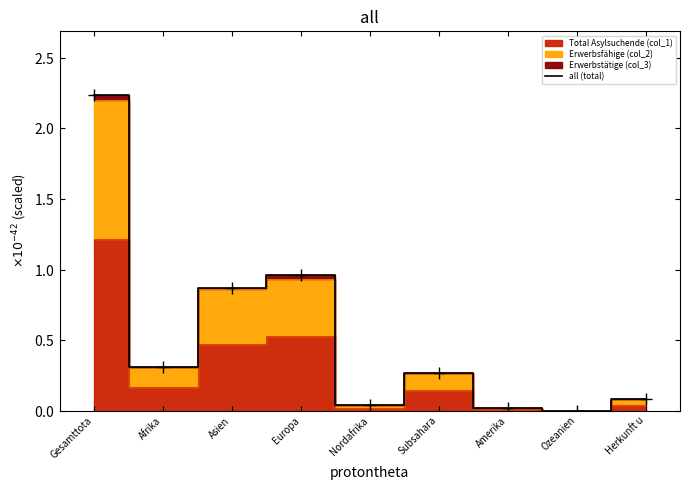

What is the label of the 7th point from the right?

Asien